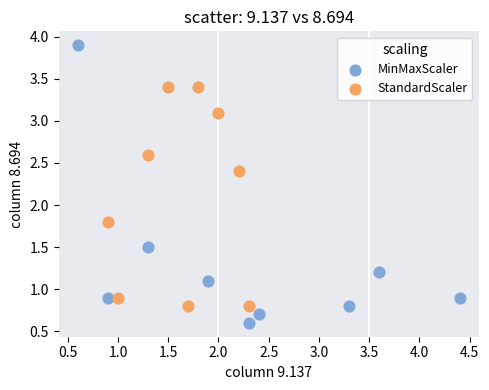

Which series reaches the minimum Y coordinate?

MinMaxScaler